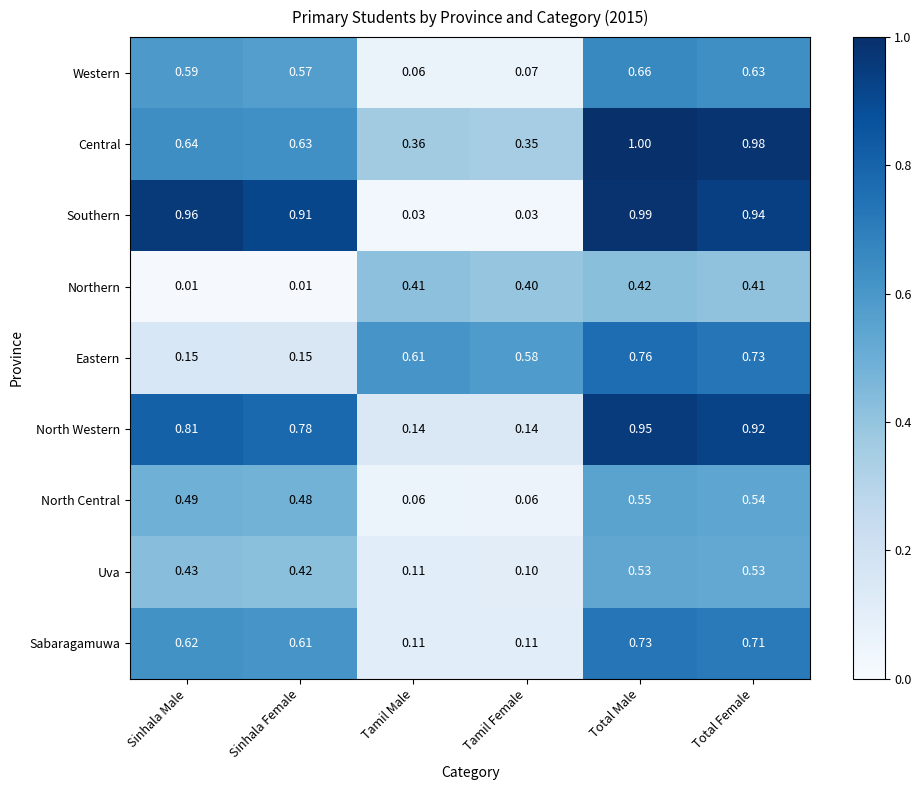

Rank the series by their maximum value, from lowest to highest.

Northern, Uva, North Central, Western, Sabaragamuwa, Eastern, North Western, Southern, Central